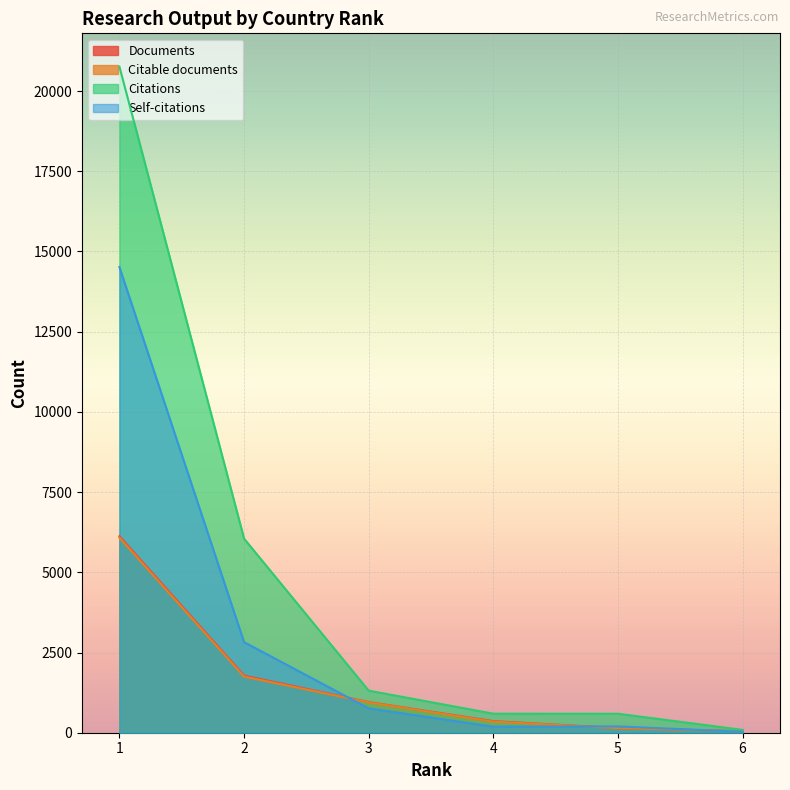

Where is Documents nearest to the value 3085?

2